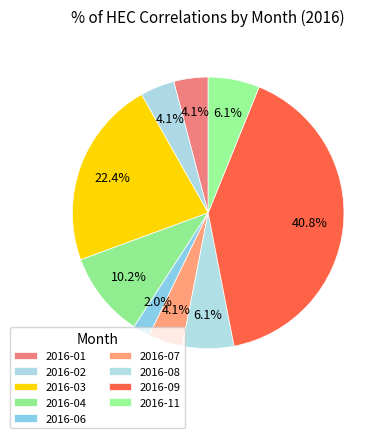

To the nearest percent, what is the difference between the 2016-08 and 2016-04 slice percentages?

4%